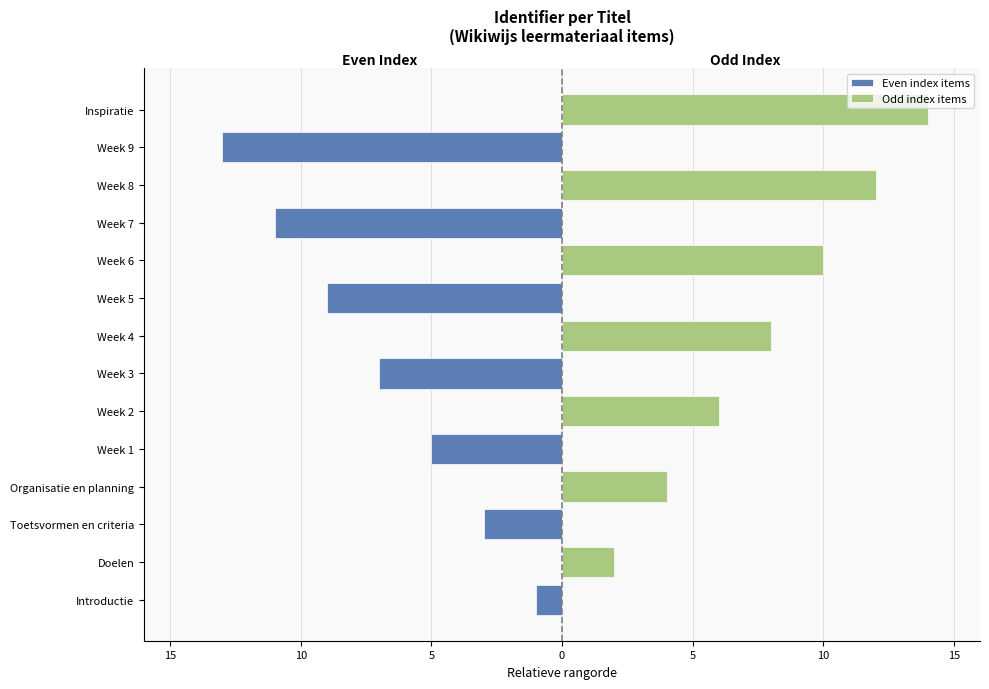

How many data points does each series have?

14